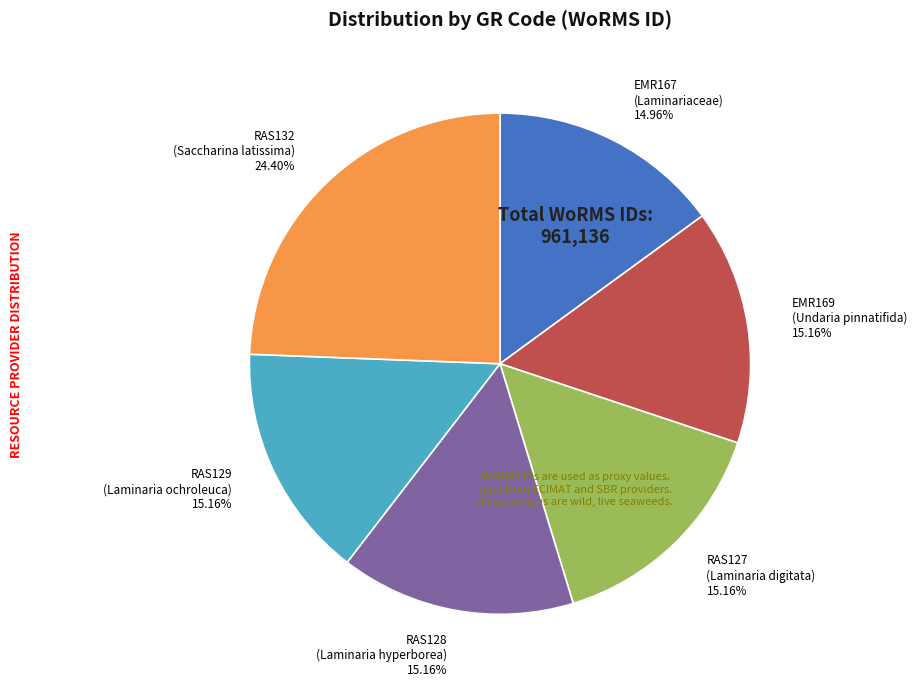

Between RAS132 and RAS128, which is larger?

RAS132